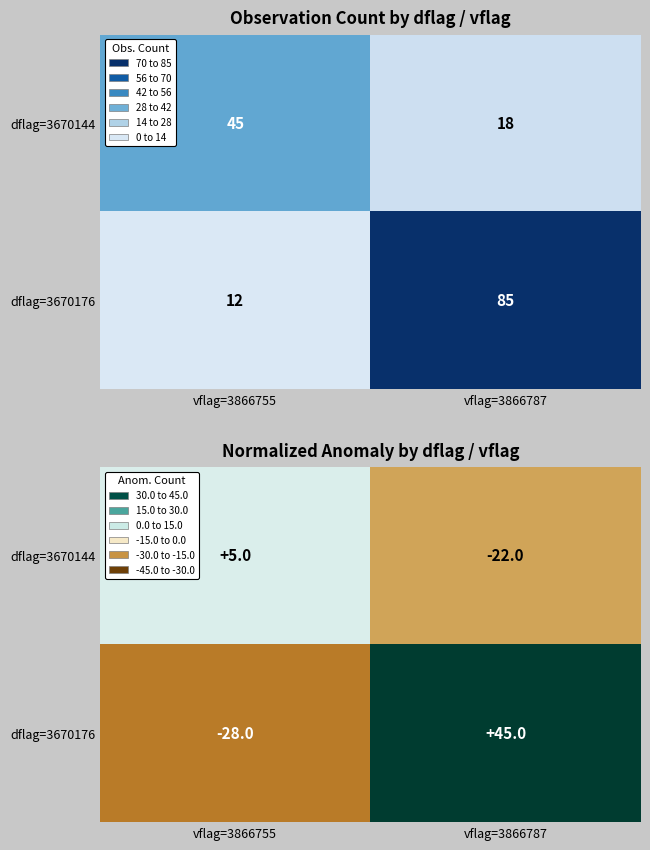

Count the number of data series in this chart.

2